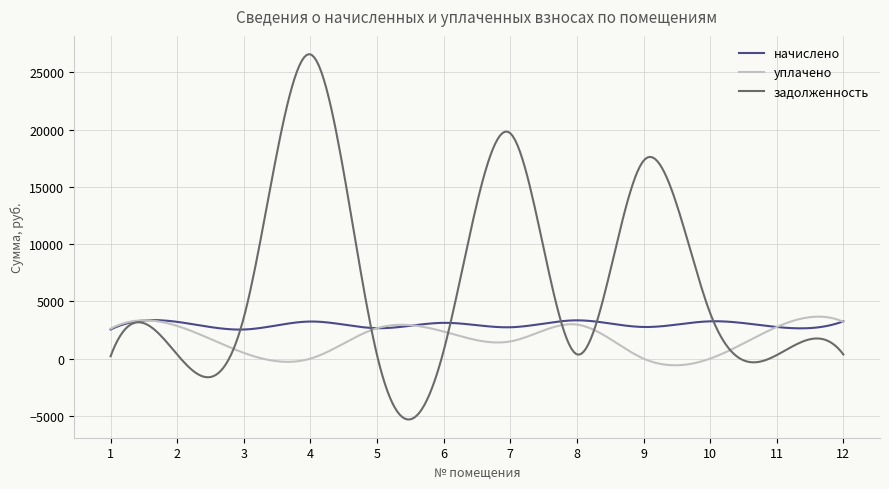

Which series has the largest total across all categories?

задолженность